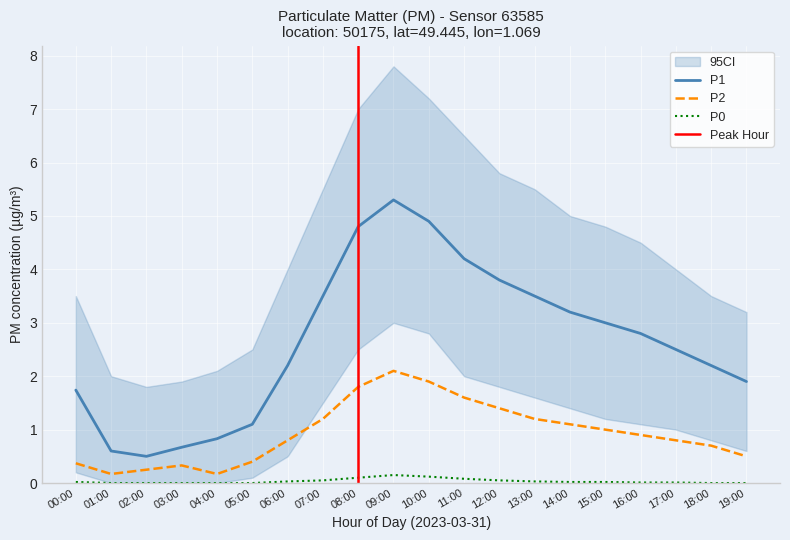

Reading right to left, list all the values displayed in this chart.

P1: 19:00=1.9	18:00=2.2	17:00=2.5	16:00=2.8	15:00=3.0	14:00=3.2	13:00=3.5	12:00=3.8	11:00=4.2	10:00=4.9	09:00=5.3	08:00=4.8	07:00=3.5	06:00=2.2	05:00=1.1	04:00=0.8	03:00=0.7	02:00=0.5	01:00=0.6	00:00=1.7
P2: 19:00=0.5	18:00=0.7	17:00=0.8	16:00=0.9	15:00=1.0	14:00=1.1	13:00=1.2	12:00=1.4	11:00=1.6	10:00=1.9	09:00=2.1	08:00=1.8	07:00=1.2	06:00=0.8	05:00=0.4	04:00=0.2	03:00=0.3	02:00=0.2	01:00=0.2	00:00=0.4
P0: 19:00=0.0	18:00=0.0	17:00=0.0	16:00=0.0	15:00=0.0	14:00=0.0	13:00=0.0	12:00=0.1	11:00=0.1	10:00=0.1	09:00=0.1	08:00=0.1	07:00=0.1	06:00=0.0	05:00=0.0	04:00=0.0	03:00=0.0	02:00=0.0	01:00=0.0	00:00=0.0